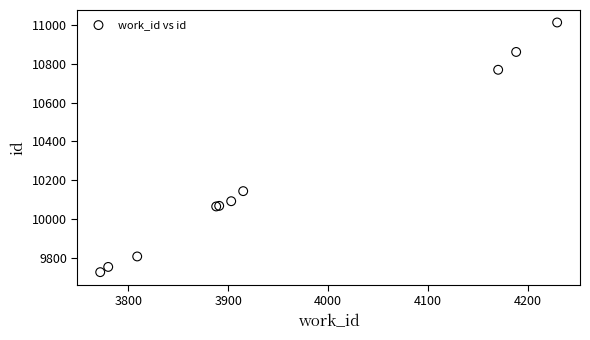

What Y value in the scatter plot is closest to 10369?

10143